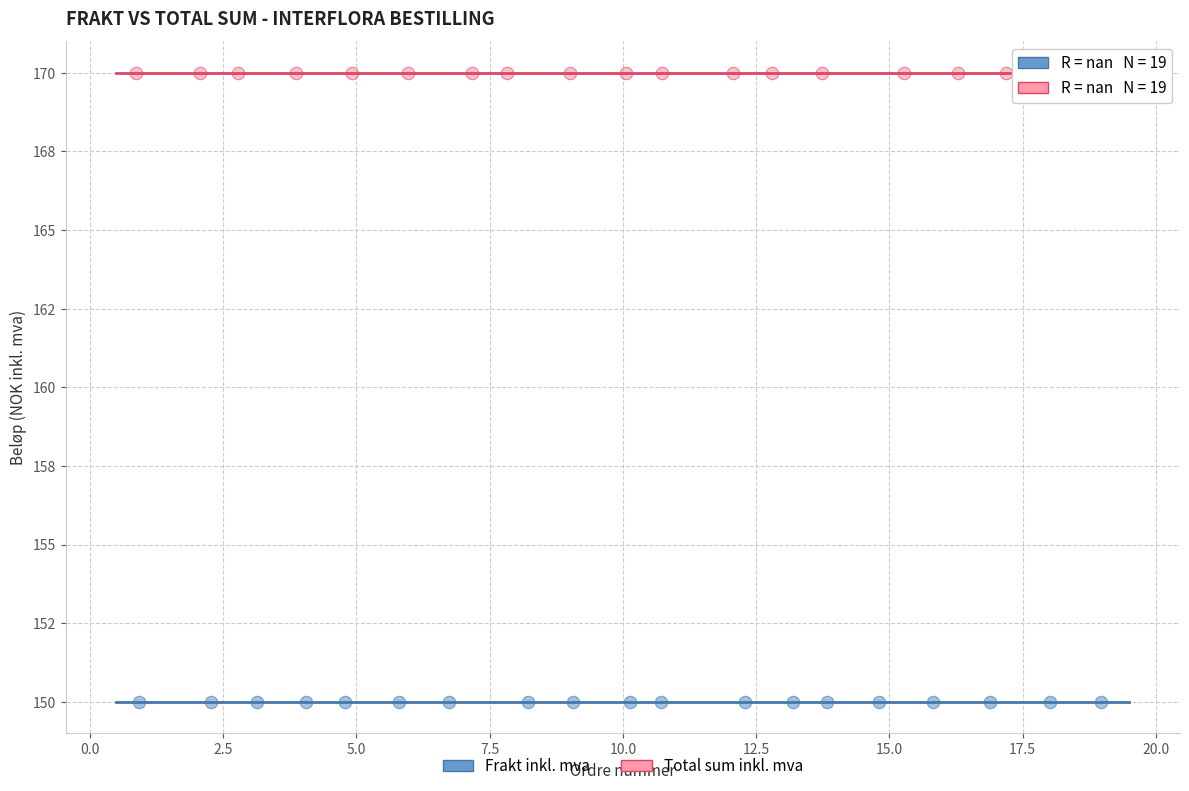

Which series contains the highest Y value?

Total sum inkl. mva